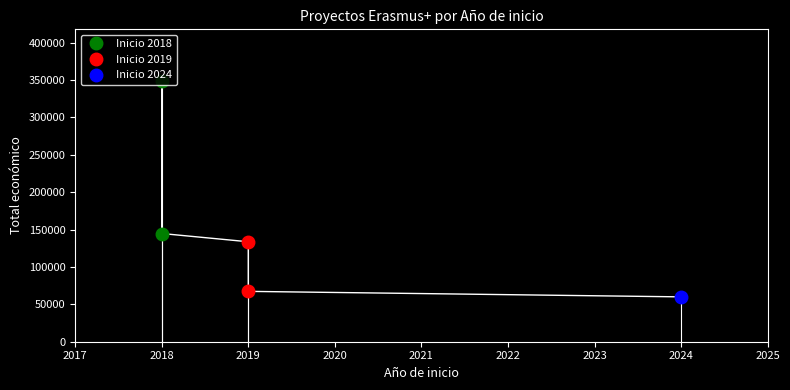

At which category does the chart reach its minimum across all series?

2024